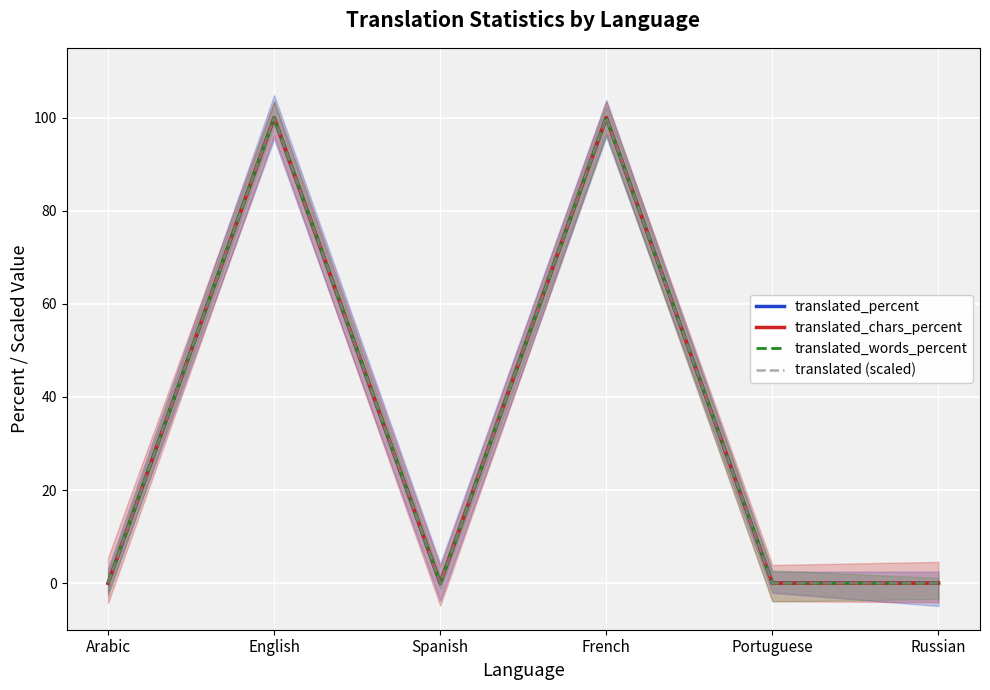

The value of translated_percent at English is 100. True or false?

True